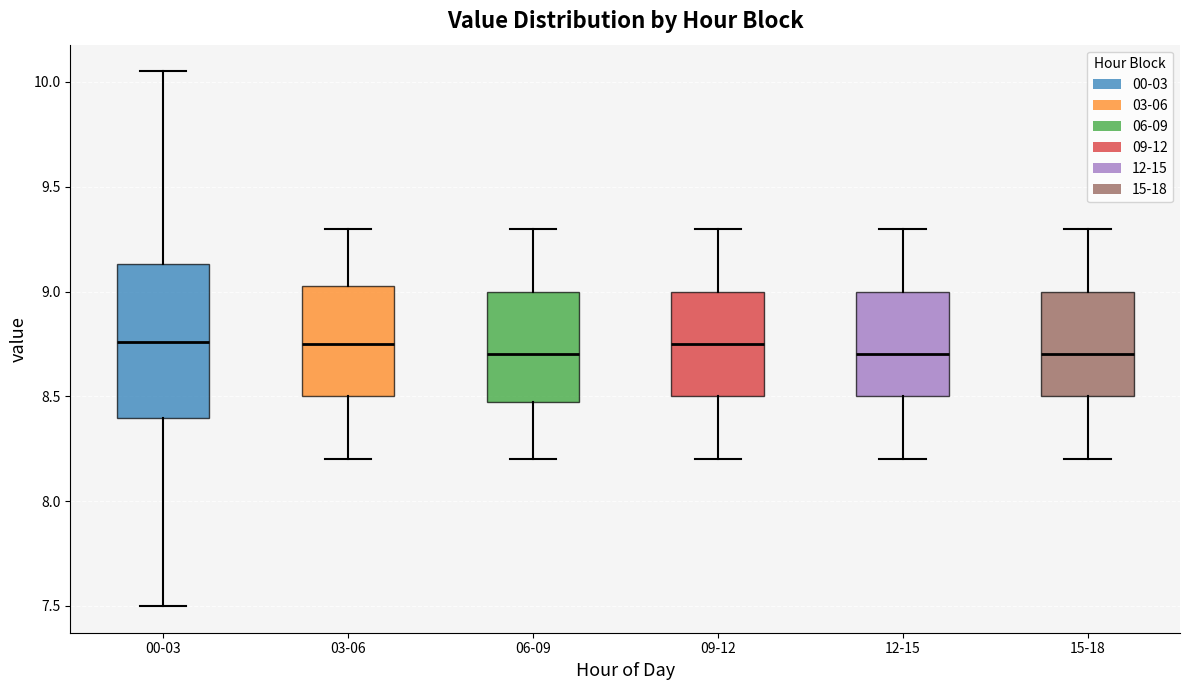

Comparing the boxes themselves (not the whiskers), which one is the tallest?

00-03